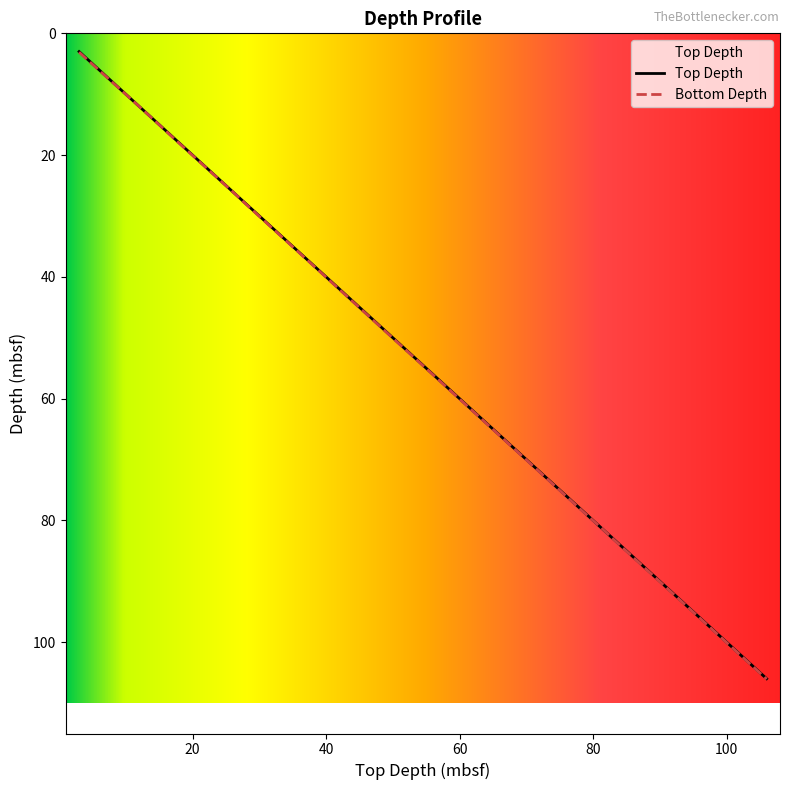

Is the value of Top Depth at 0 greater than the value of Bottom Depth at 0?

No